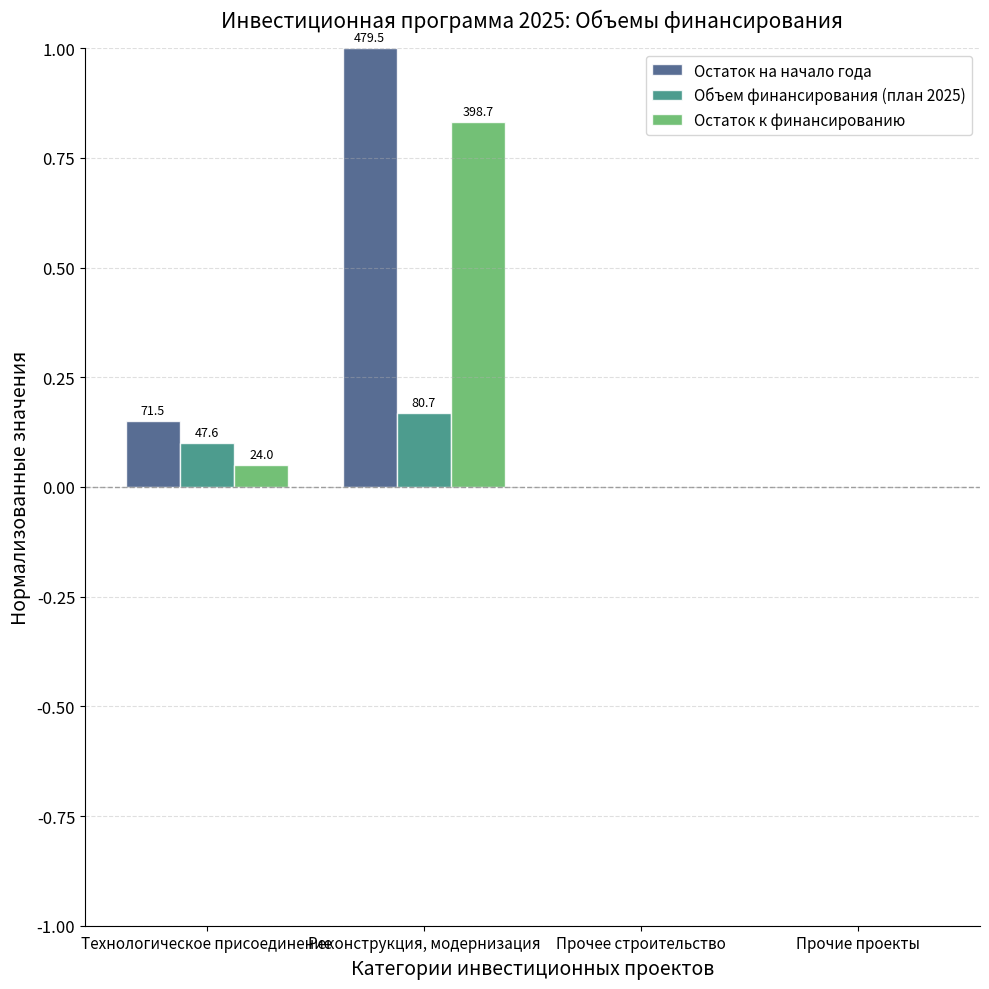

Reading left to right, transcribe all the data shown in this chart.

Остаток на начало года: Технологическое присоединение=0.1	Реконструкция, модернизация=1.0	Прочее строительство=0.0	Прочие проекты=0.0
Объем финансирования (план 2025): Технологическое присоединение=0.1	Реконструкция, модернизация=0.2	Прочее строительство=0.0	Прочие проекты=0.0
Остаток к финансированию: Технологическое присоединение=0.0	Реконструкция, модернизация=0.8	Прочее строительство=0.0	Прочие проекты=0.0